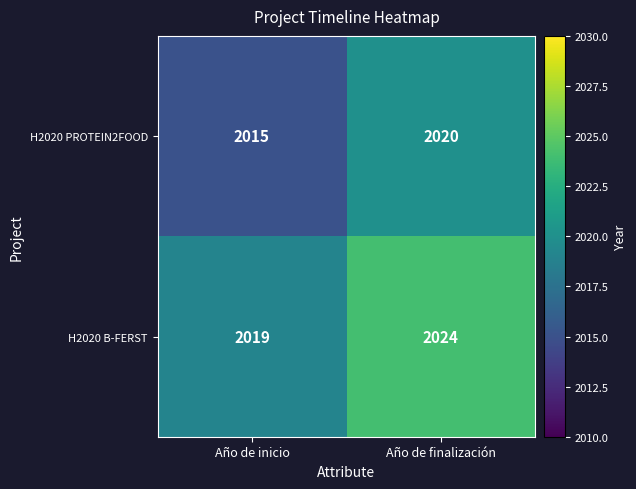

Which series has the largest total across all categories?

H2020 B-FERST